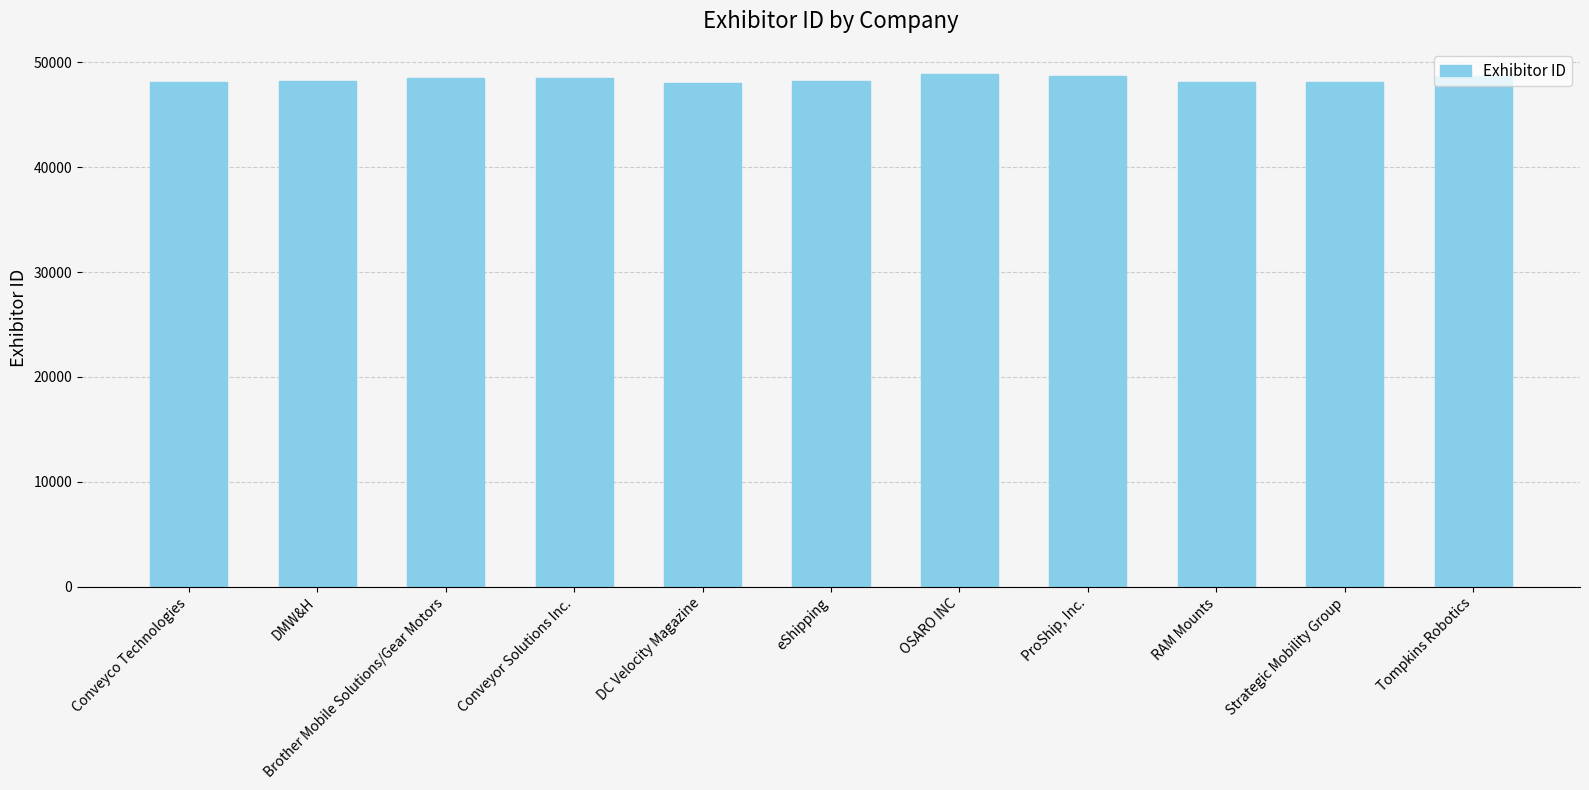

Are the bars grouped side by side (vs. stacked)?

No